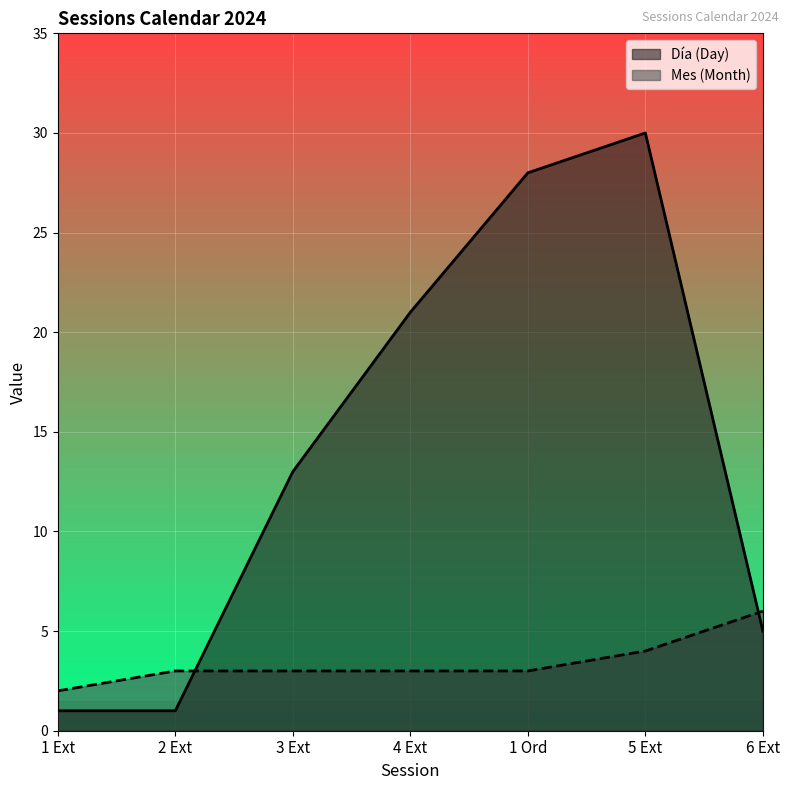

What is the sum of the Día (Day) values at 1 Ord and 4 Ext?

49